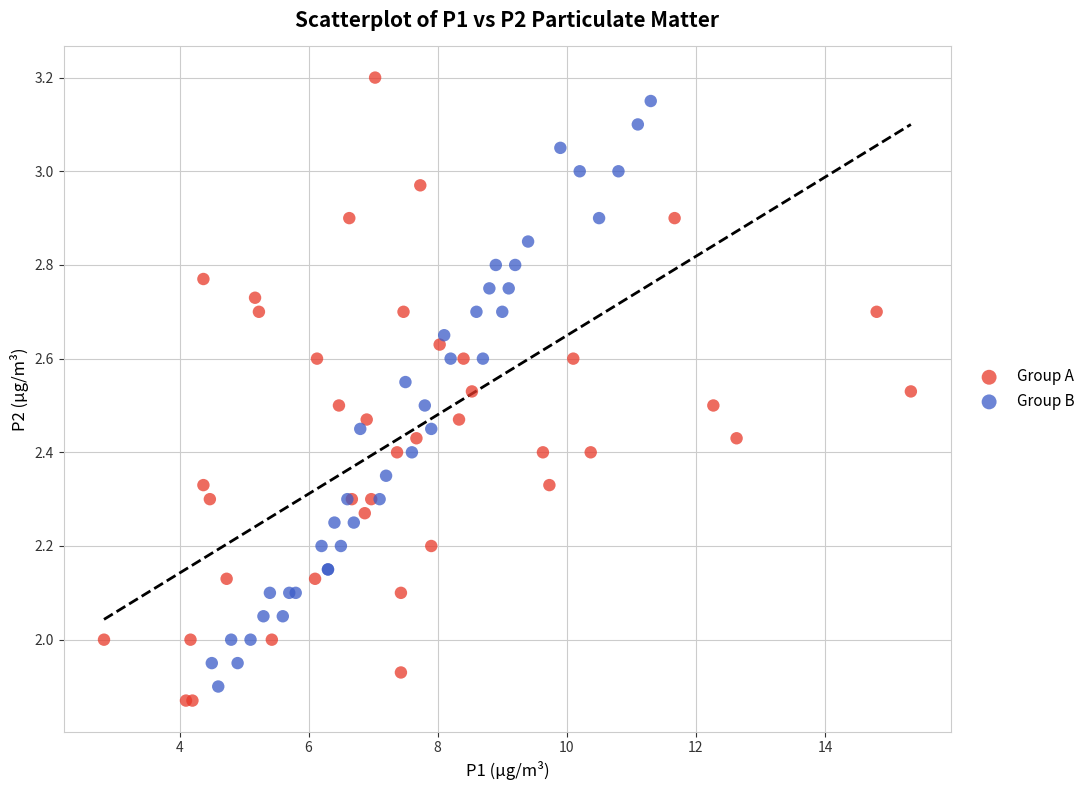

What are all the series names shown in the legend?

Group A, Group B